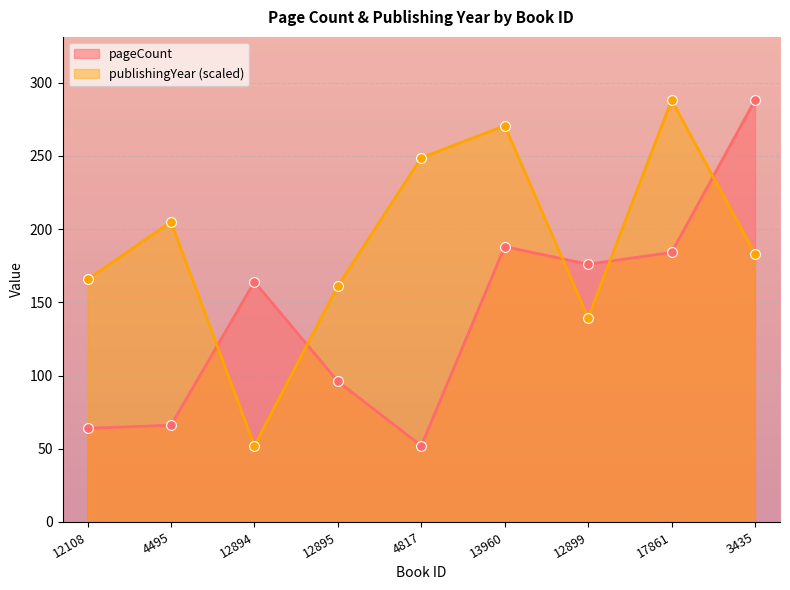

Is the value of pageCount at 12108 greater than the value of publishingYear at 4495?

No